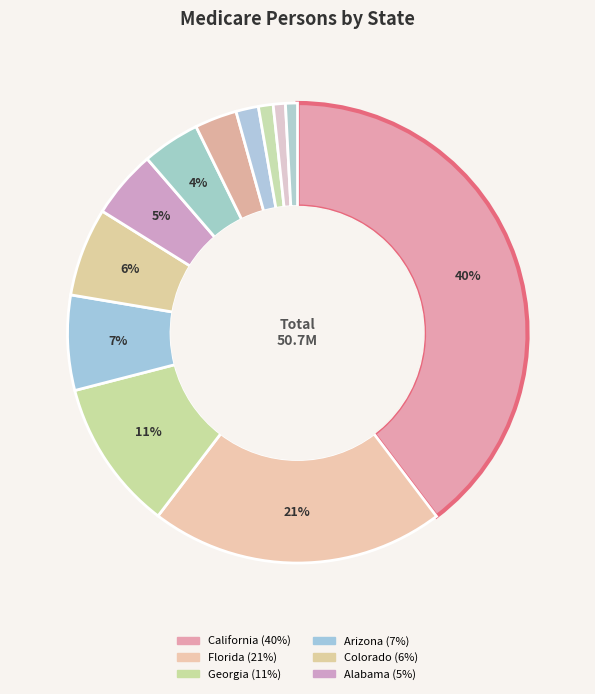

How many slices are in this pie chart?

12